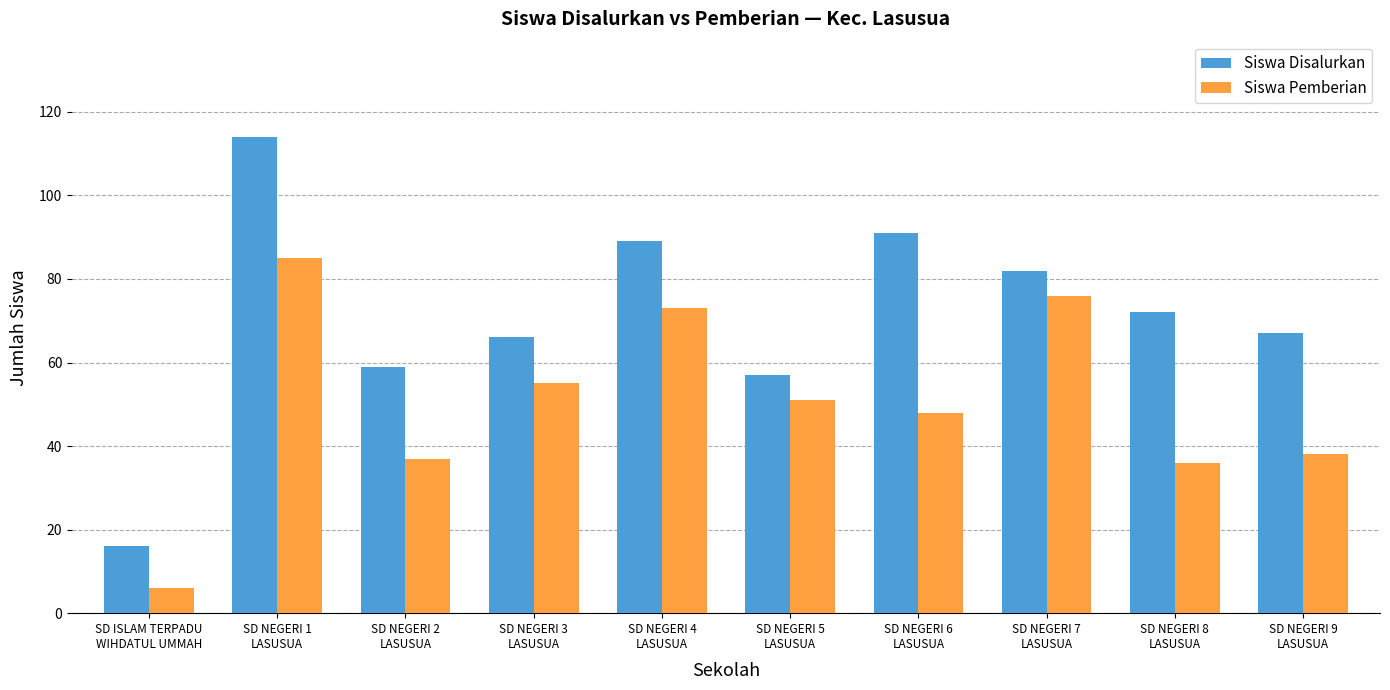

What is the maximum value for Siswa Disalurkan?

114